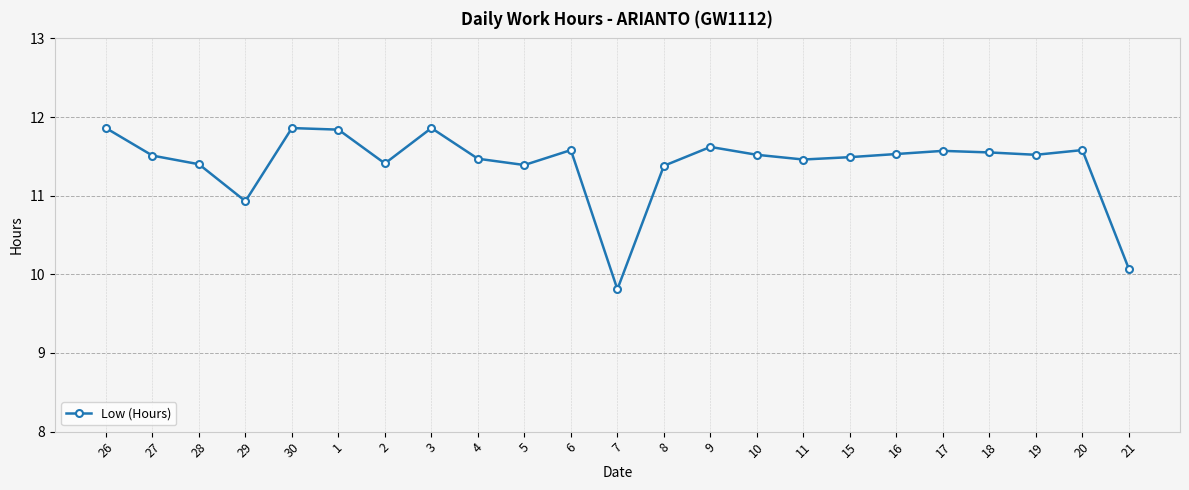

What is the greatest value displayed?

11.9